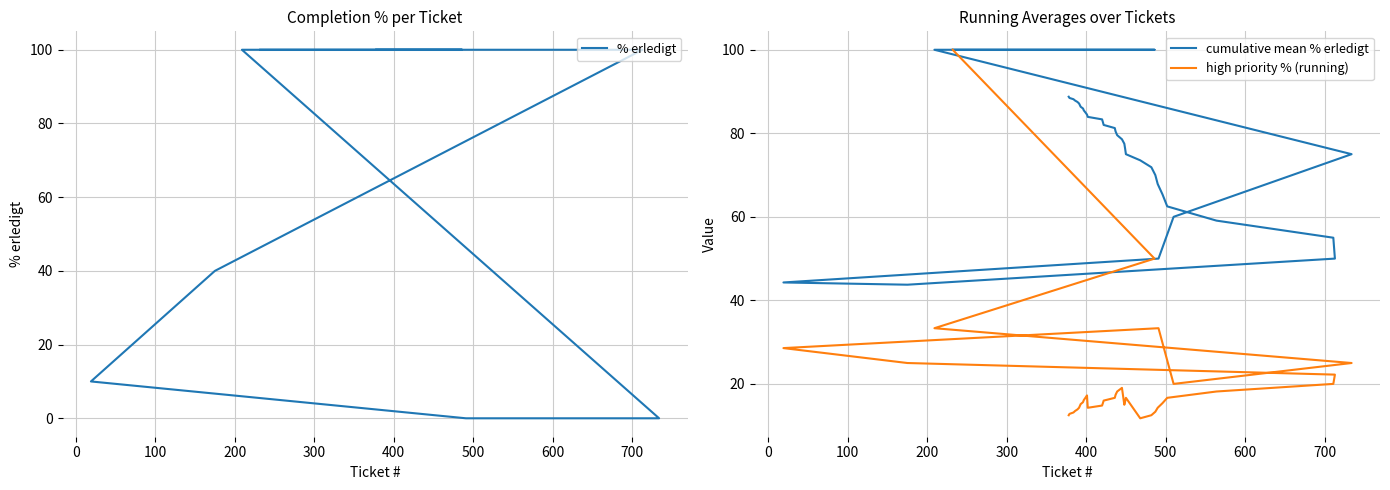

Which series has the largest range (max minus min)?

% erledigt